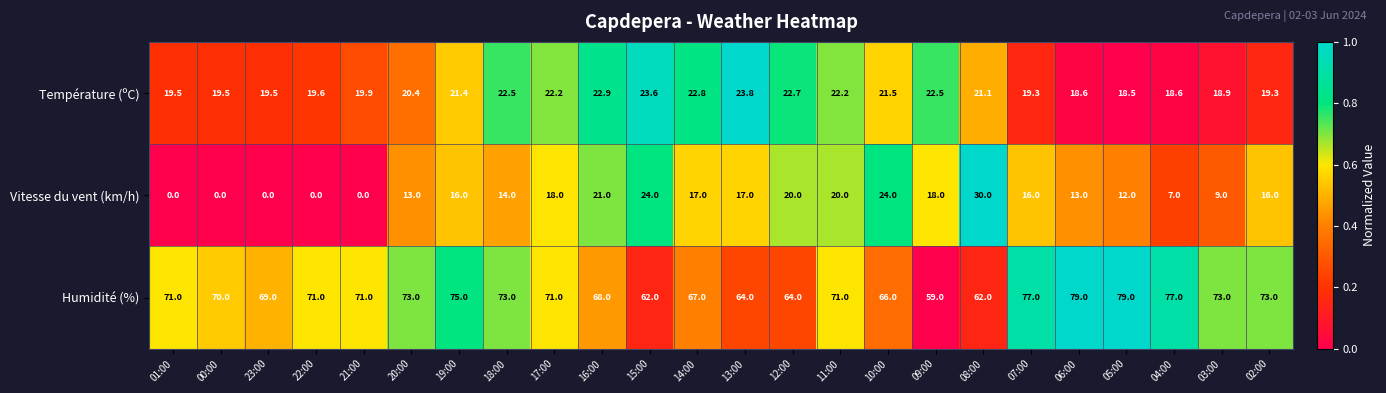

Rank the series by their maximum value, from highest to lowest.

Humidité (%), Vitesse du vent (km/h), Température (ºC)